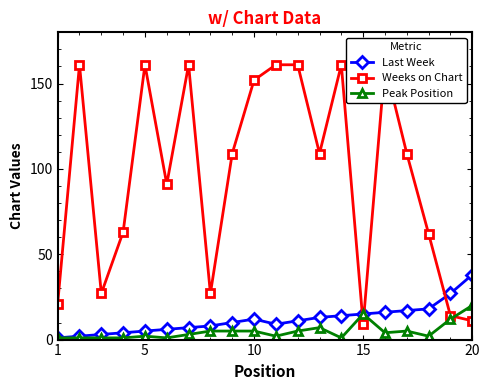

At how many categories does at least one series exceed 134?

8